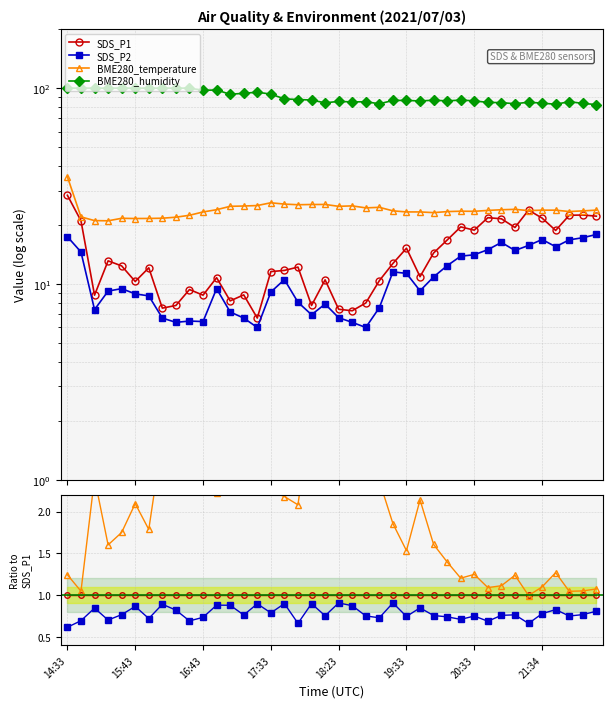

What is the label of the 17th point from the right?

23